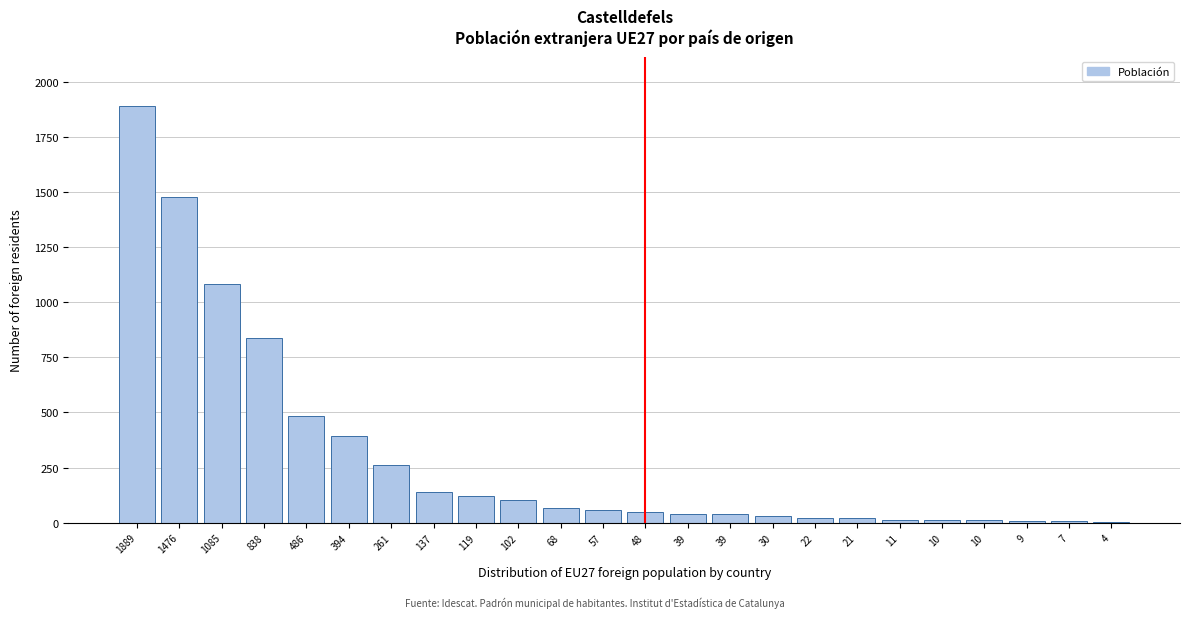

Are the bars horizontal?

No